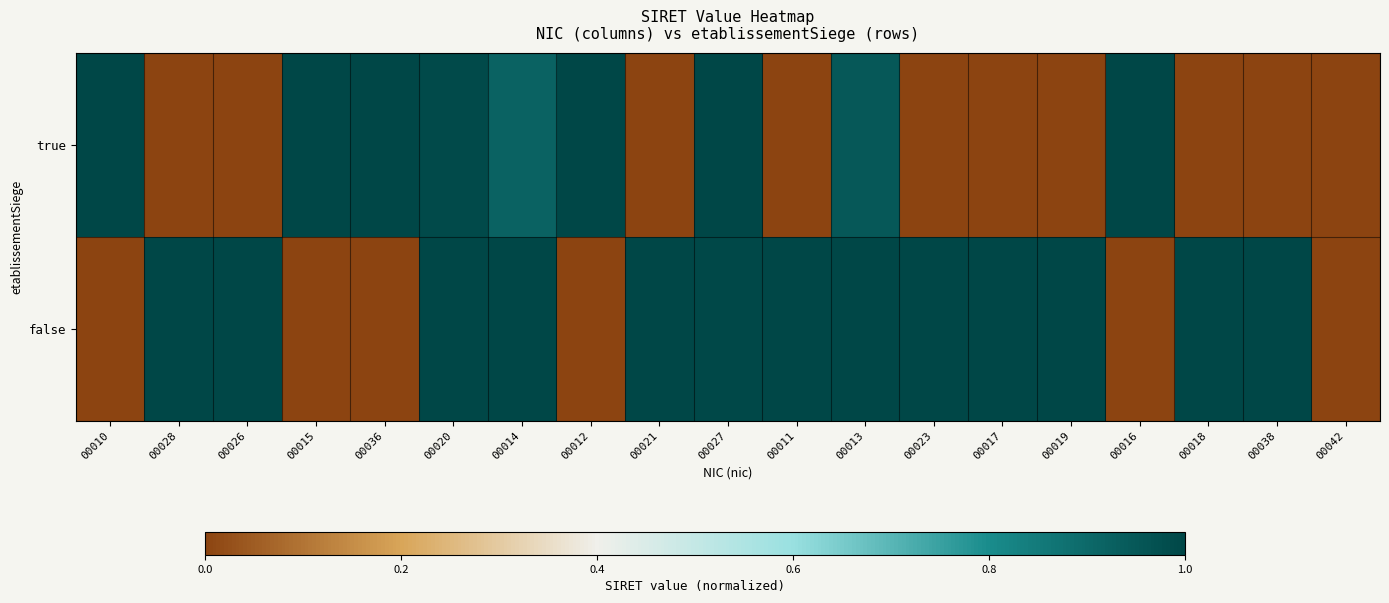

At 00042, list the series in order from largest to smallest.

true, false